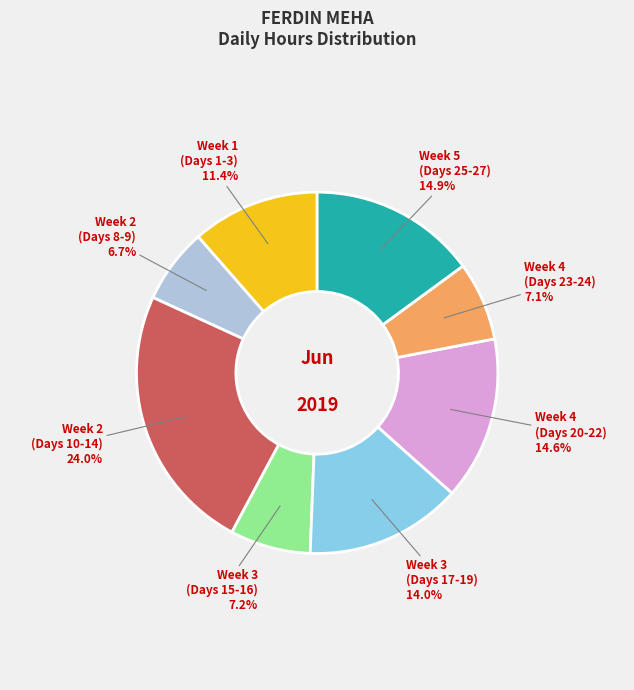

To the nearest percent, what is the difference between the largest and smallest slice percentages?

17%